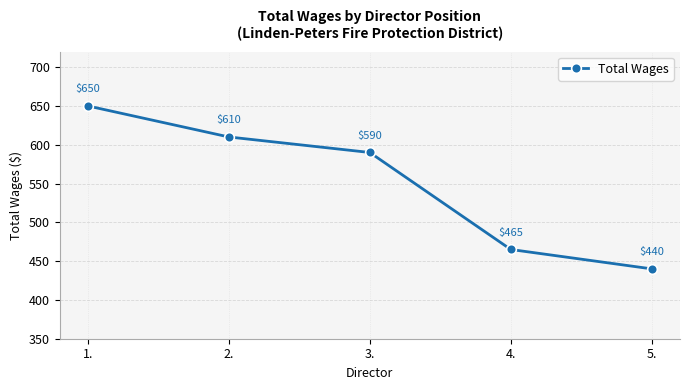

How many lines are shown in the chart?

1